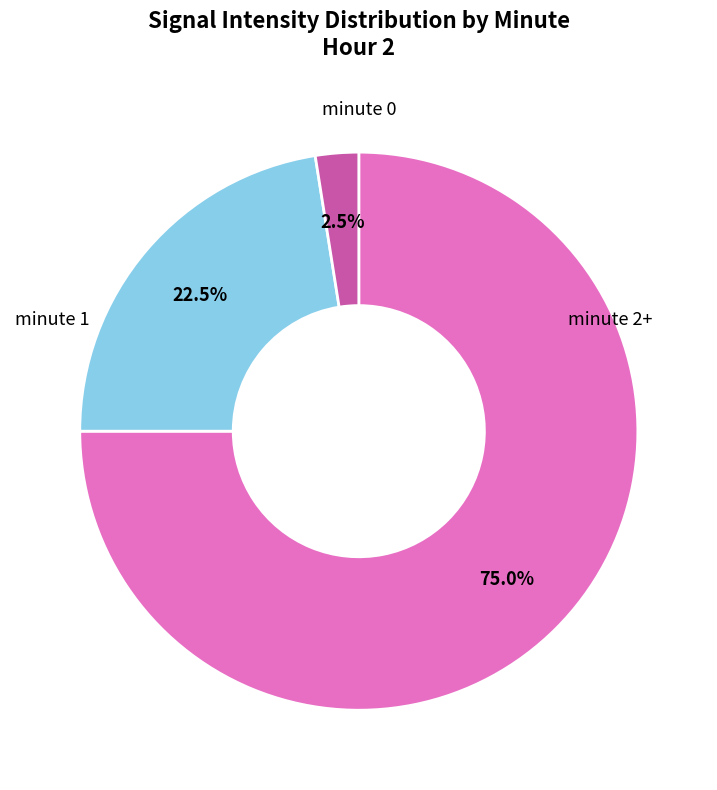

Is there any slice that represents more than half of the pie?

Yes